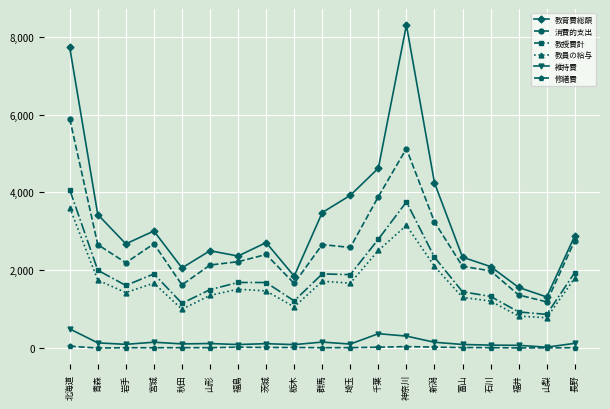

True or false: 維持費 and 教育費総額 intersect in this chart.

False